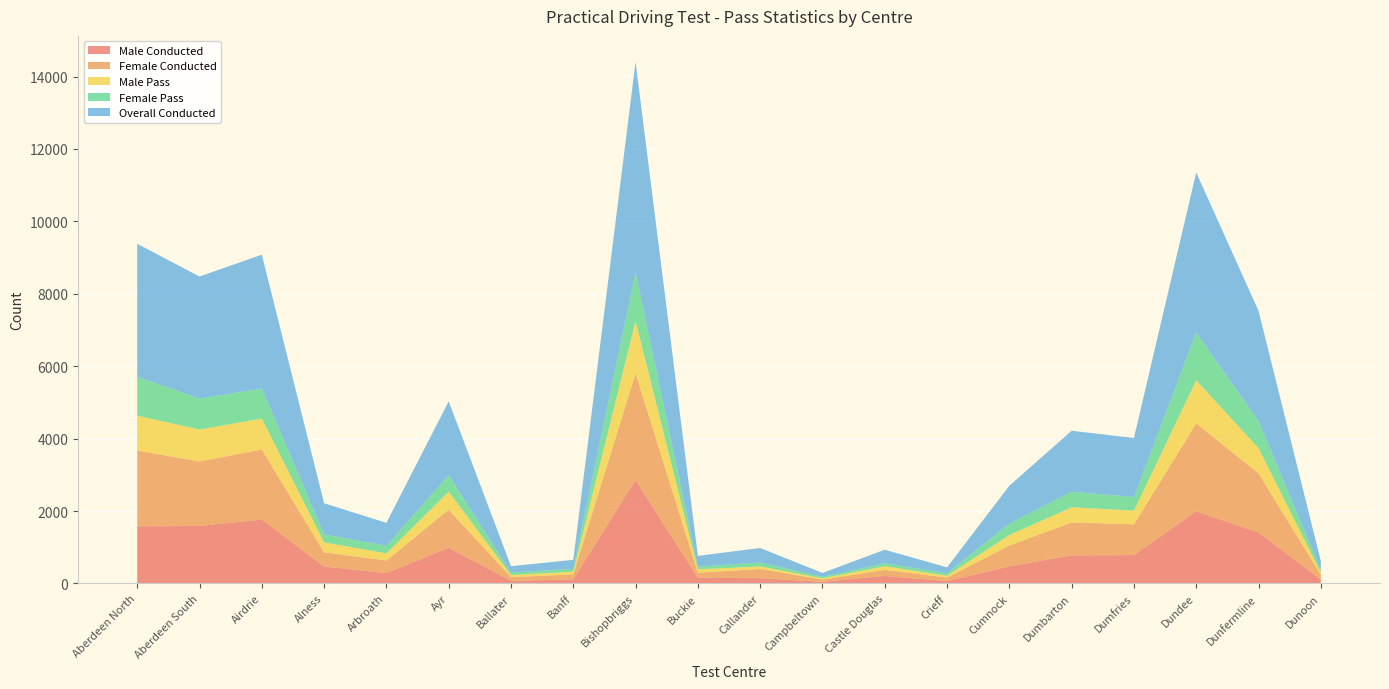

Reading left to right, extract all data points from this chart.

Male Conducted: 1577	1588	1765	467	286	984	71	113	2858	157	146	45	208	66	473	777	782	1994	1407	107
Female Conducted: 2094	1780	1934	391	346	1052	105	135	2944	139	255	62	167	97	572	908	850	2426	1633	132
Male Pass: 963	883	854	276	199	499	57	77	1442	94	67	35	100	51	293	419	379	1190	697	63
Female Pass: 1076	857	828	223	210	458	67	79	1356	75	110	41	81	67	315	428	374	1319	751	76
Overall Conducted: 3671	3368	3699	858	632	2036	176	248	5802	296	401	107	375	163	1045	1685	1632	4420	3040	239